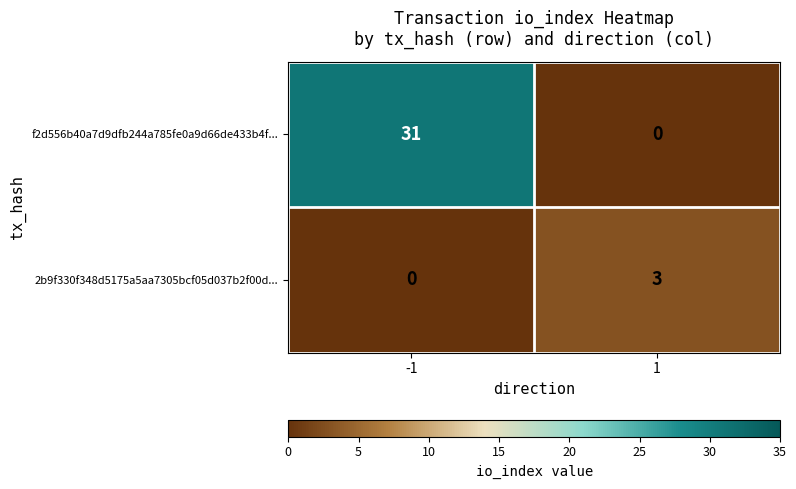

What is the average value of the f2d556b40a7d9dfb244a785fe0a9d66de433b4f... series?

16